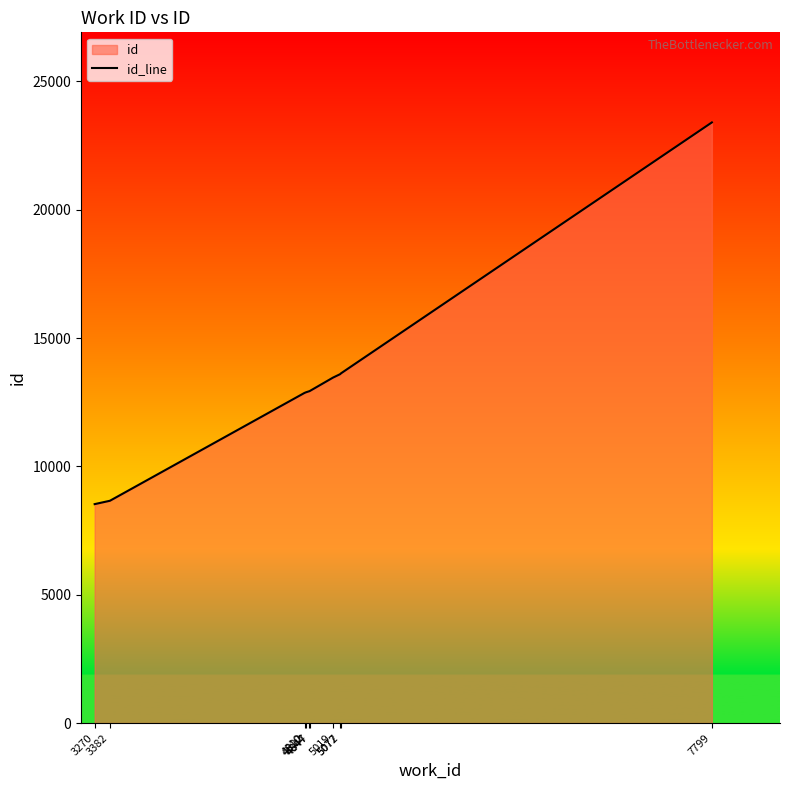

How many values are below 12934?

5